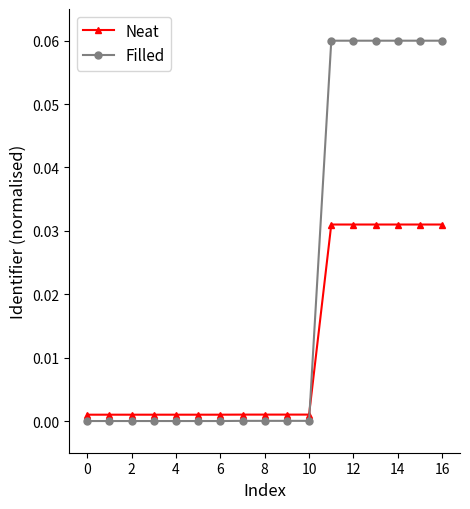

How many lines are shown in the chart?

2